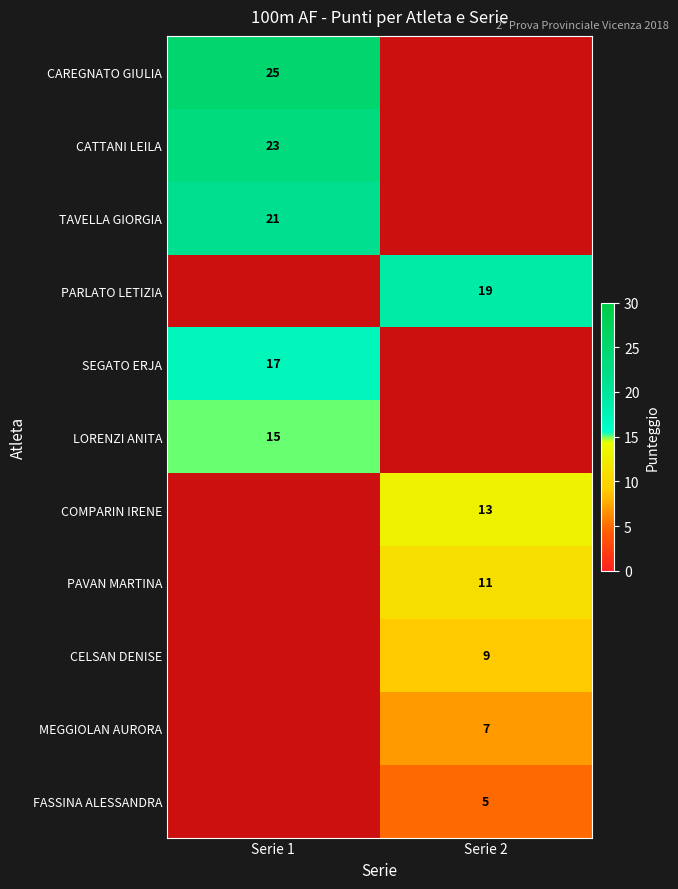

The SEGATO ERJA series shows 27 at Serie 1. True or false?

False